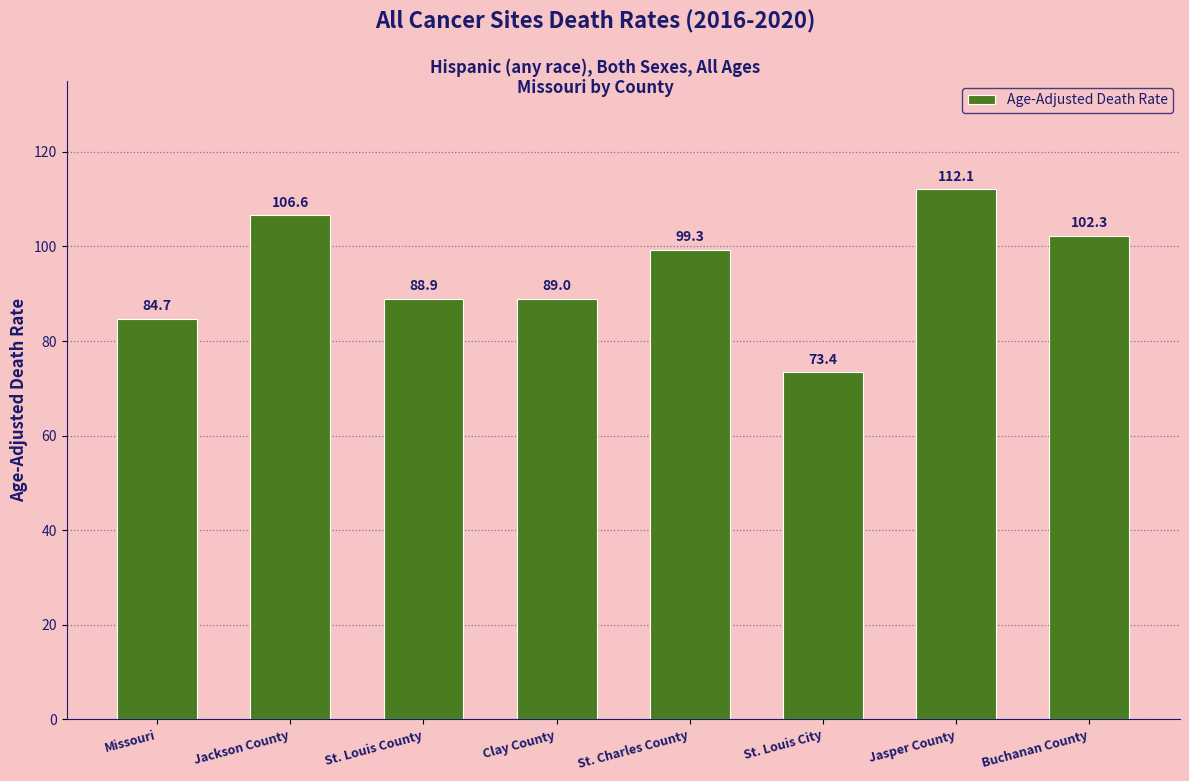

The value at Jasper County is 192.9. True or false?

False